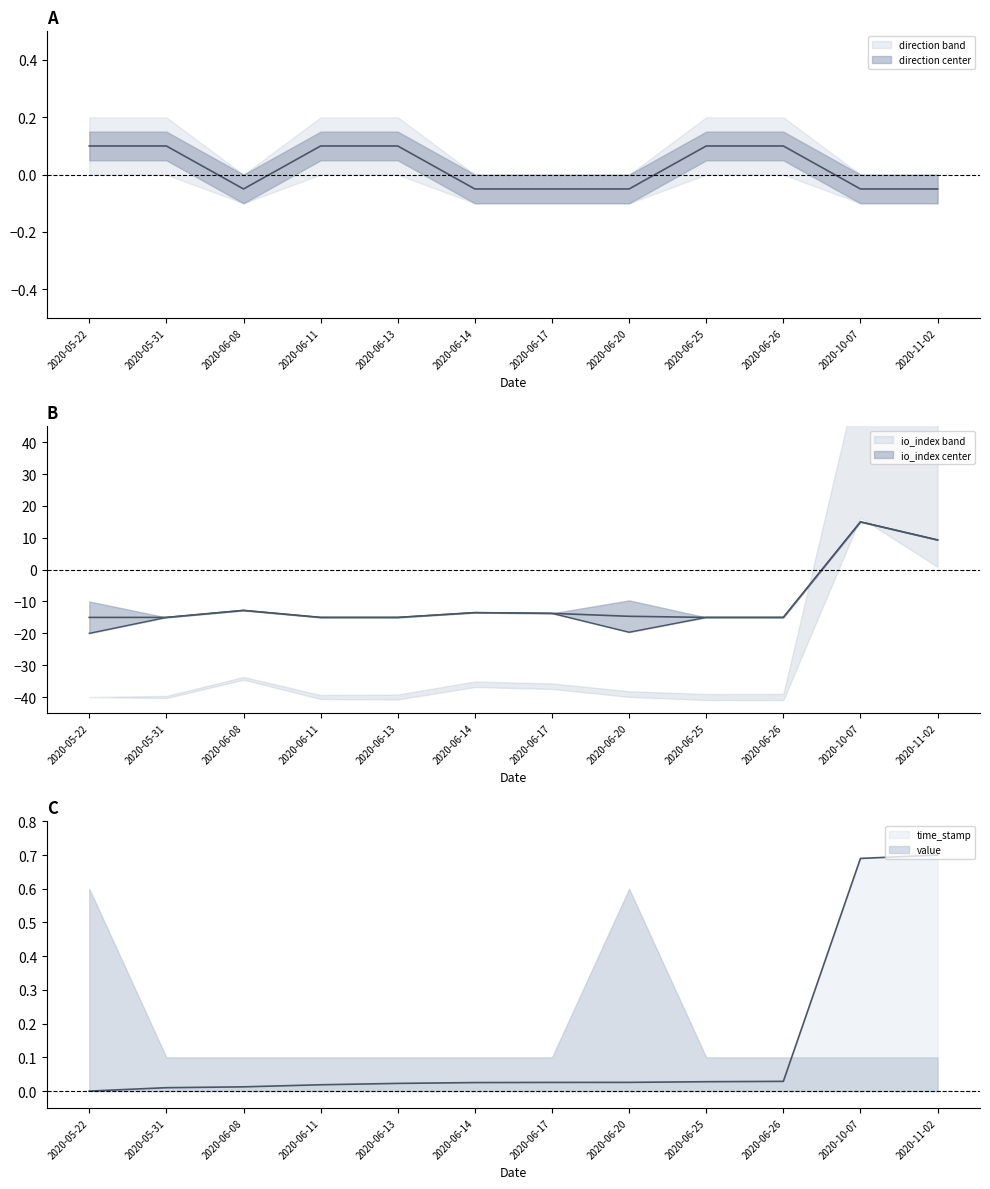

True or false: time_stamp has a value of 0.0 at 2020-06-25.

True